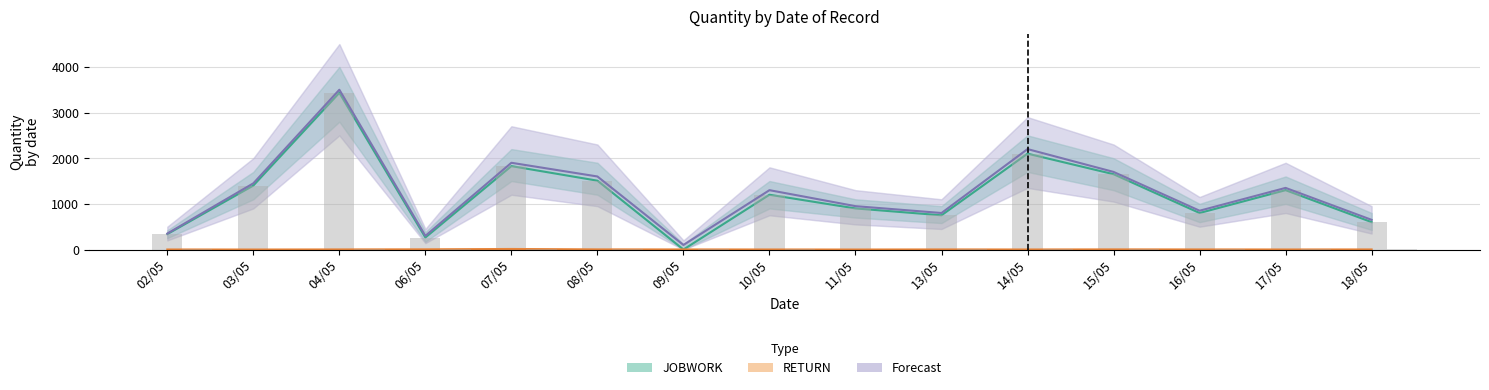

Is it true that RETURN equals 4 at 06/05?

True